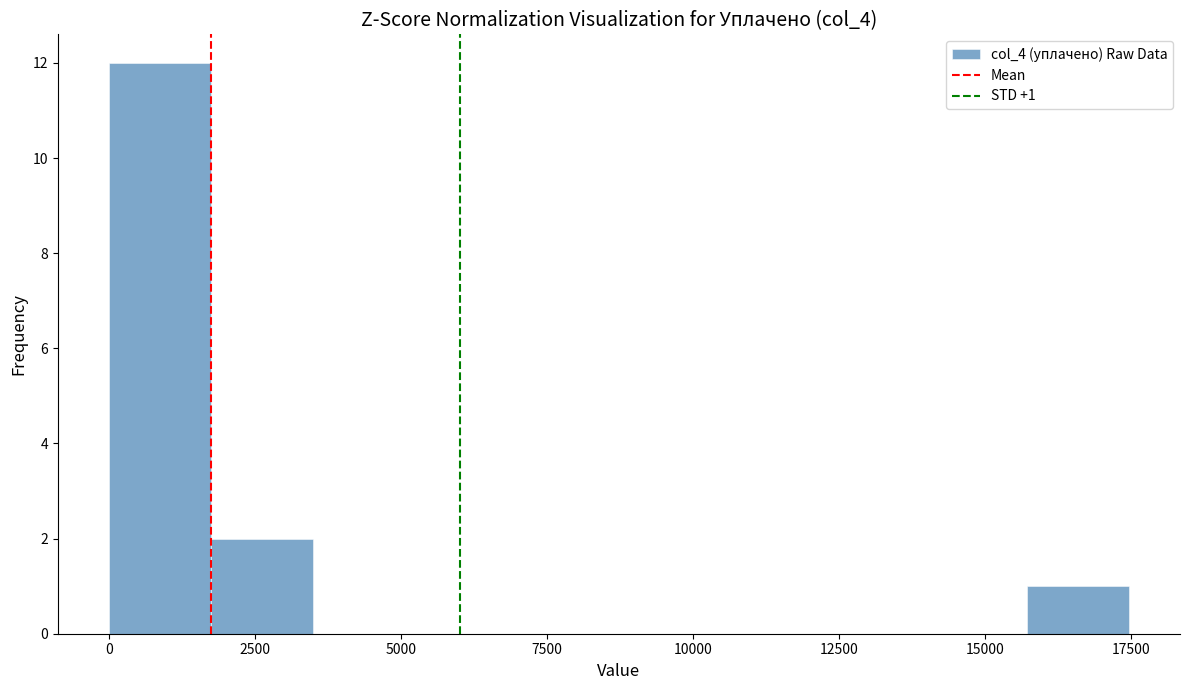

Read against the x-axis, roughly where is the centre of the tallest bar?

1000